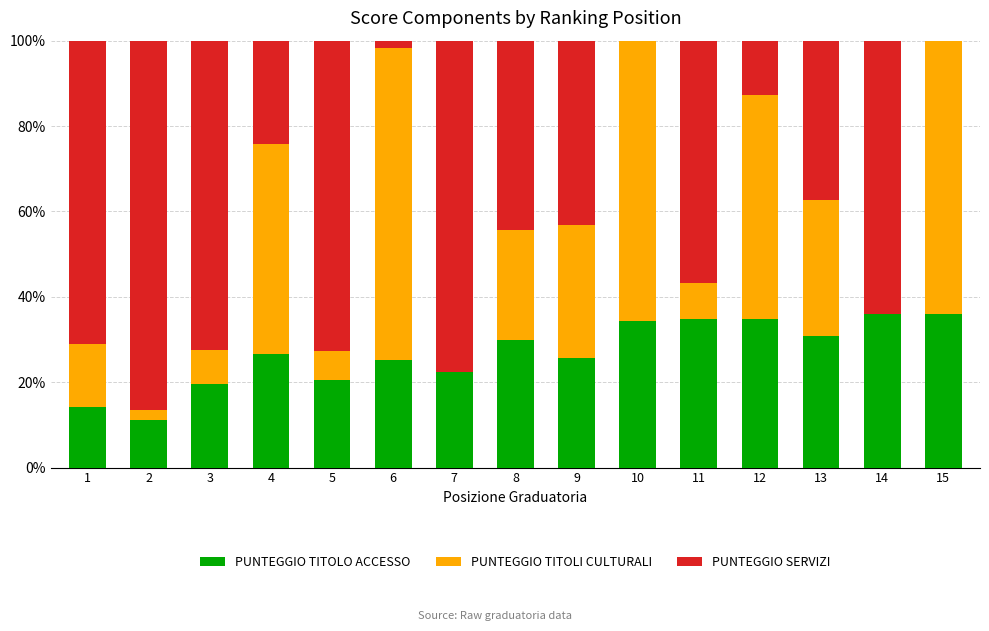

Are the bars grouped side by side (vs. stacked)?

No